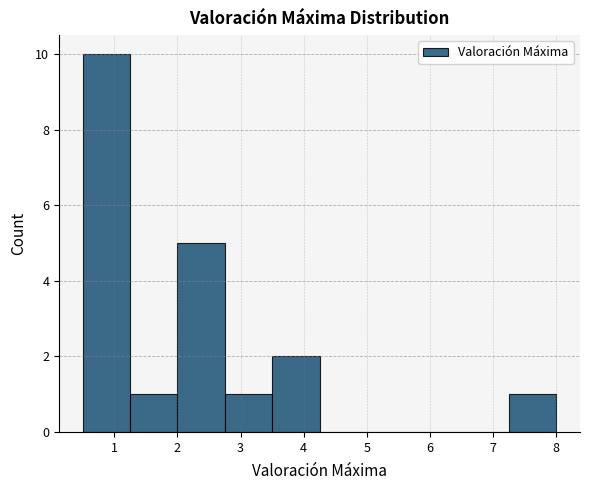

Over which range of the x-axis is the bar tallest?

0.50 to 1.25